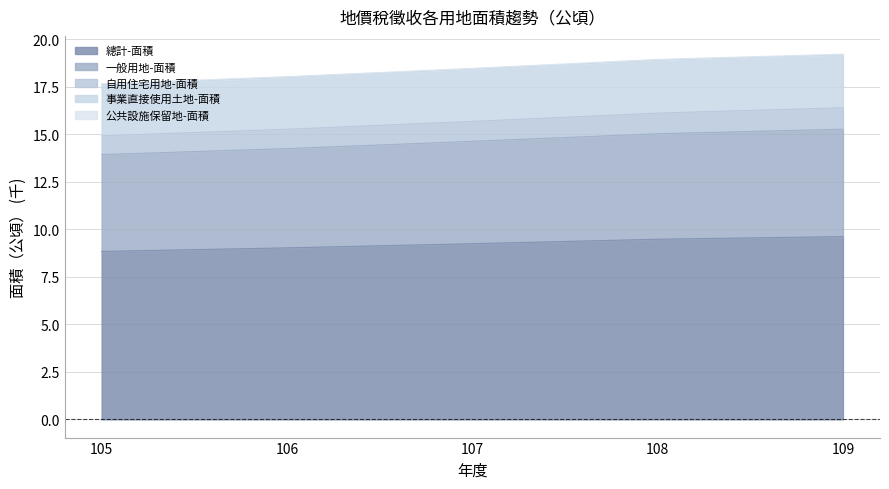

Which has a higher value, 108 or 106?

108